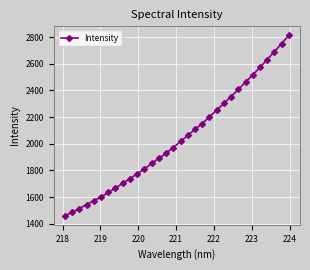

What is the minimum value shown in the chart?

1459.6